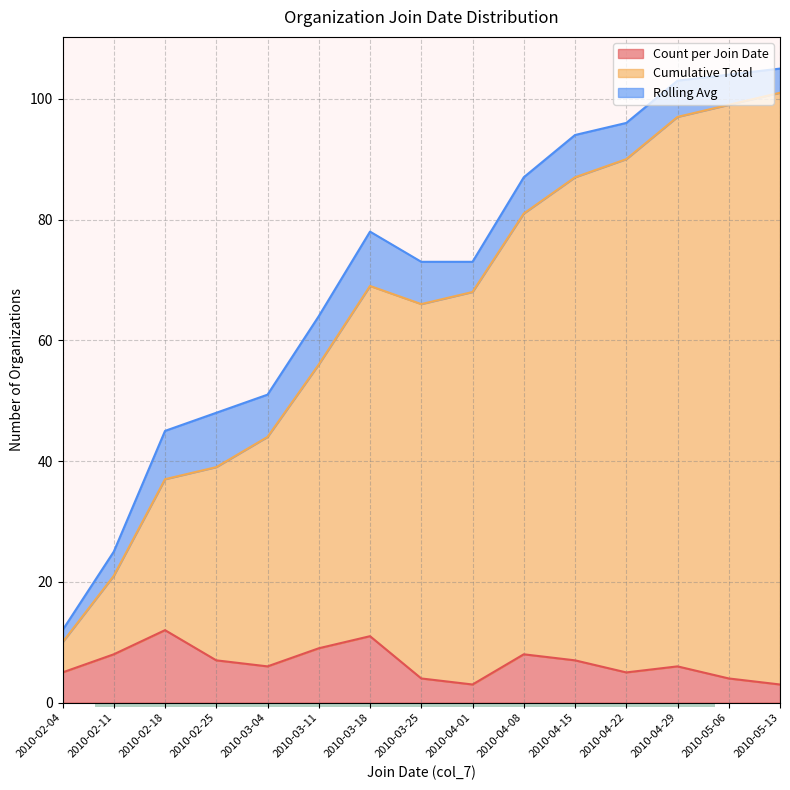

Is the value of Cumulative Total at 2010-03-25 greater than the value of Count per Join Date at 2010-03-18?

Yes